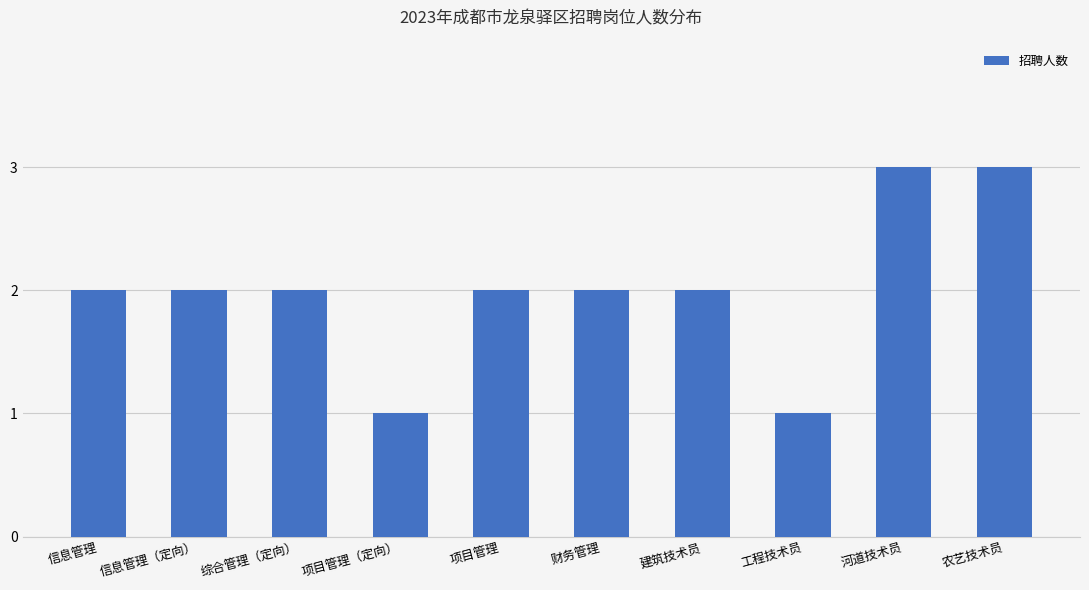

Are the bars horizontal?

No